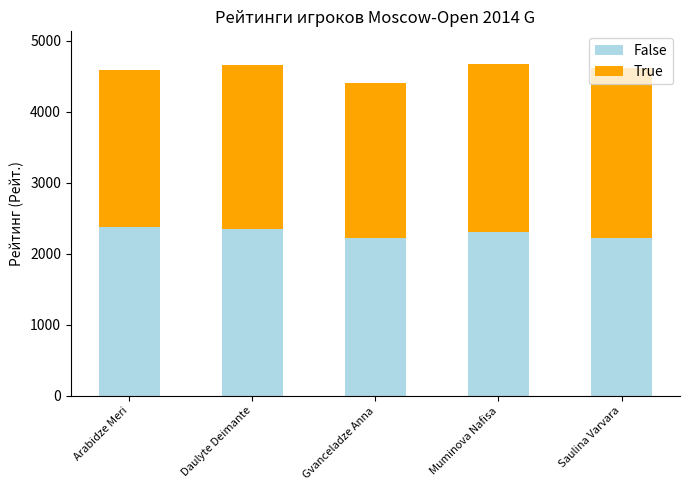

Is it true that False equals 2217 at Gvanceladze Anna?

True